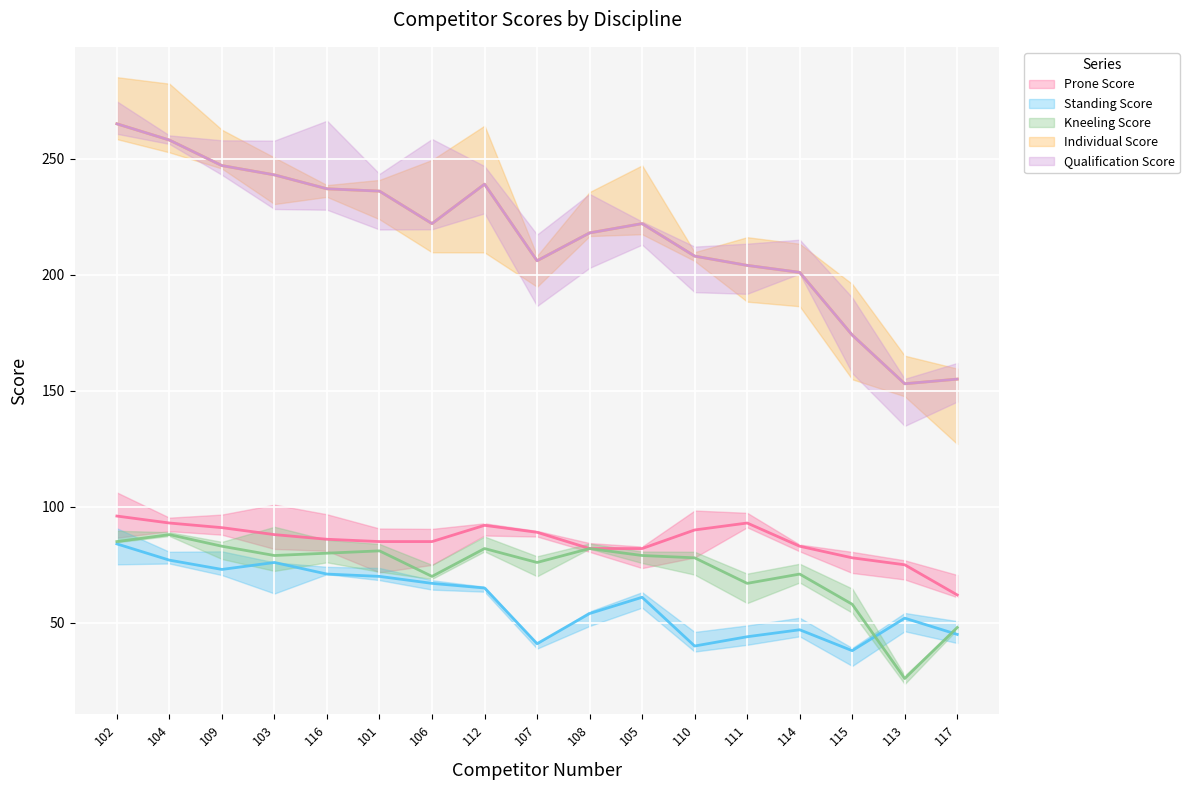

Is the value of Prone Score at 107 greater than the value of Standing Score at 106?

Yes